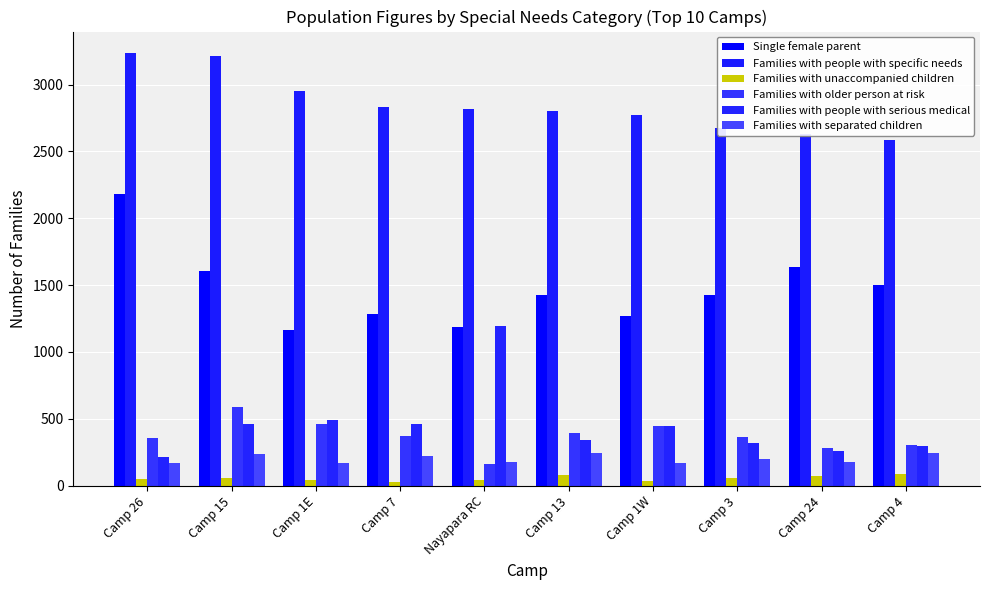

How many bars are there in each group?

6